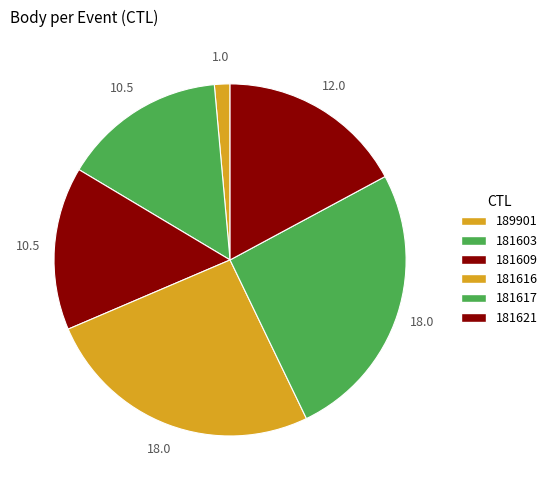

Is 181609 the majority of the pie?

No